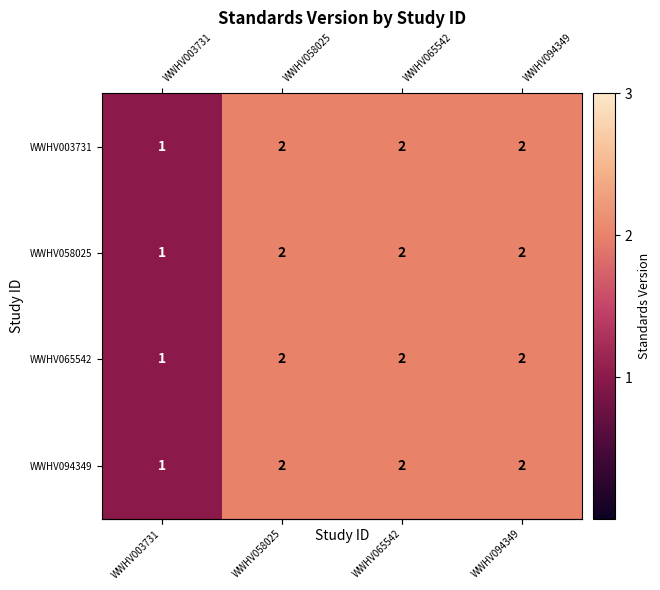

Is it true that WWHV058025 equals 2 at WWHV065542?

True